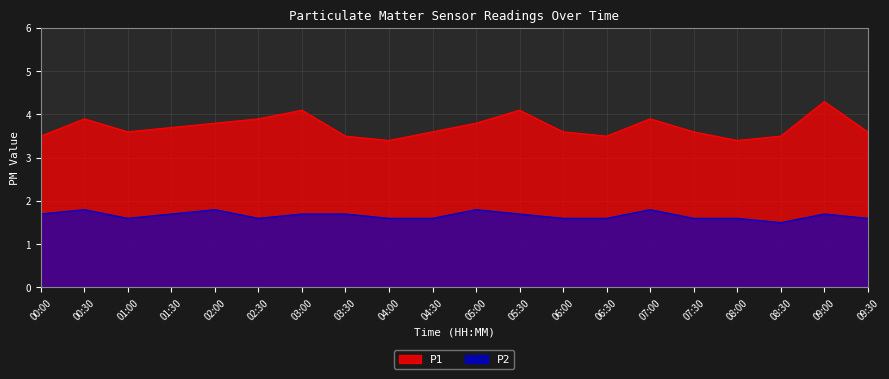

Is it true that P1 equals 1.7 at 01:00?

False